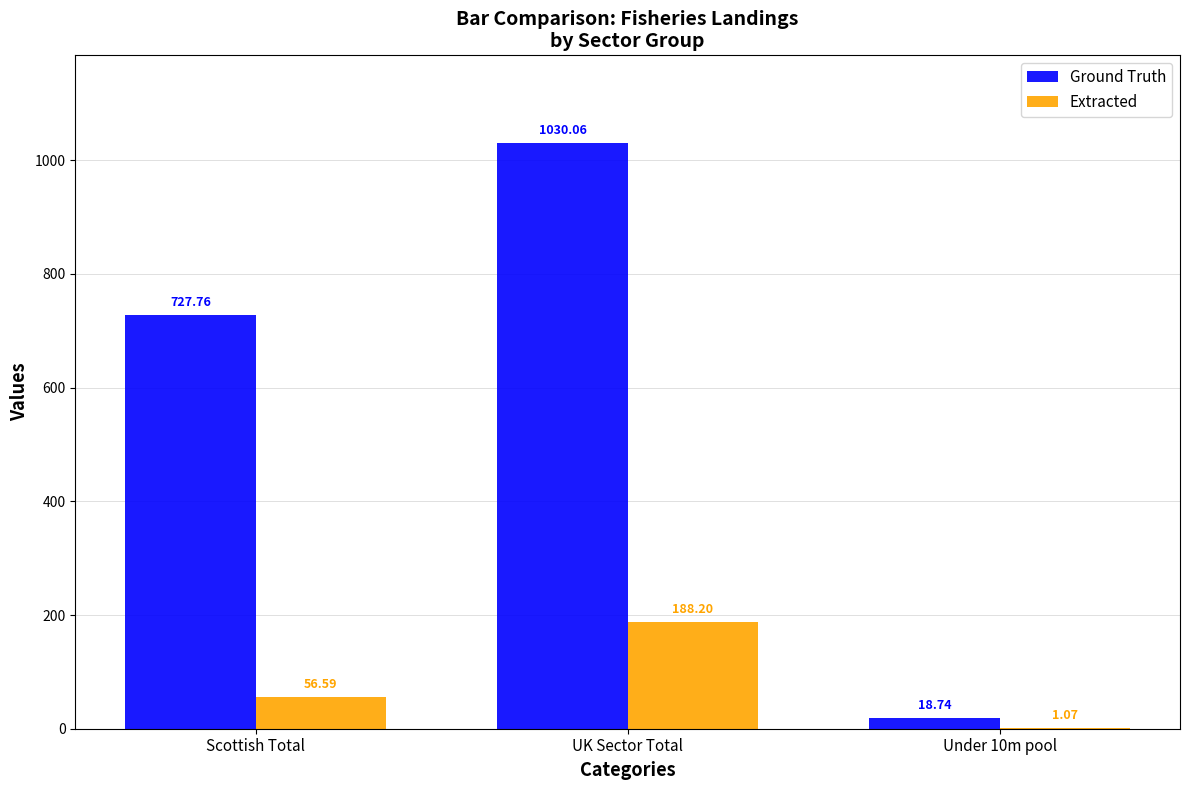

Which series changed the most between Scottish Total and UK Sector Total?

Ground Truth